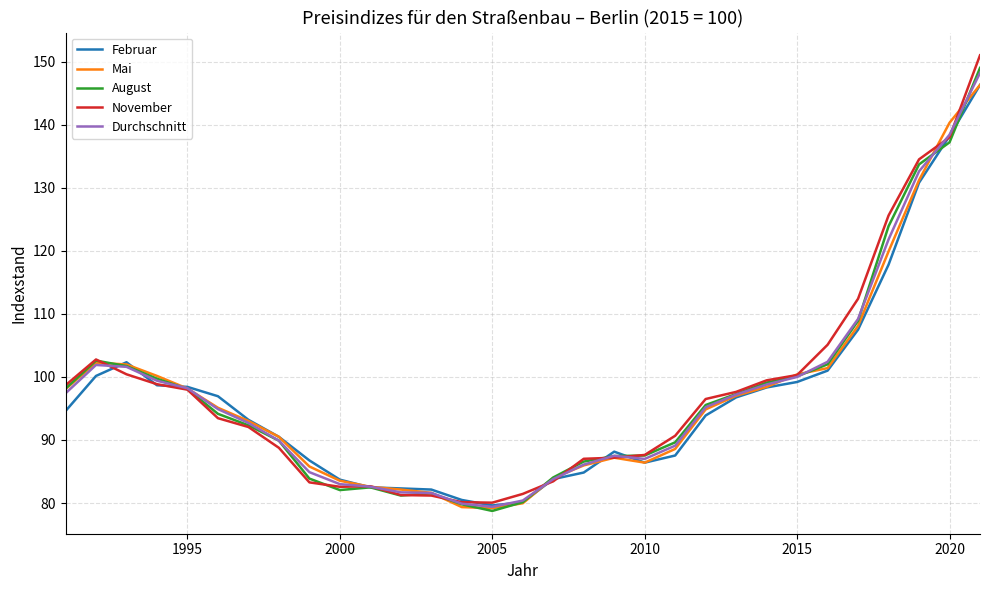

Which series has the widest spread of values?

November